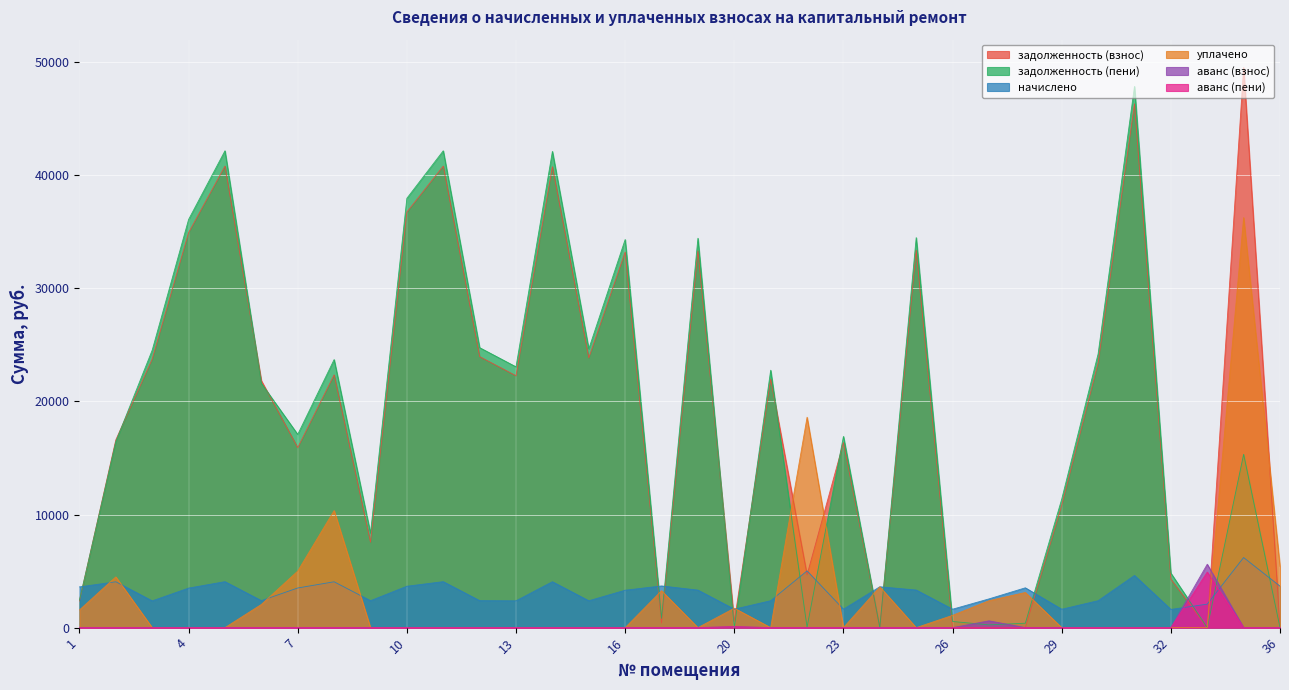

How many intersections are there between уплачено and задолженность (взнос)?

11